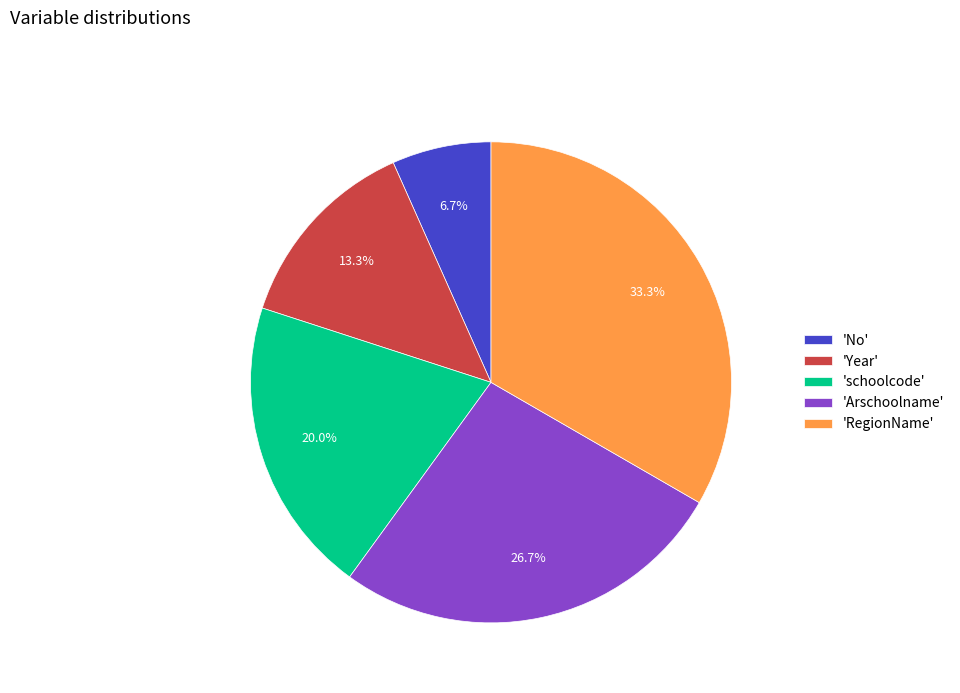

To the nearest percent, what is the difference between the largest and smallest slice percentages?

27%